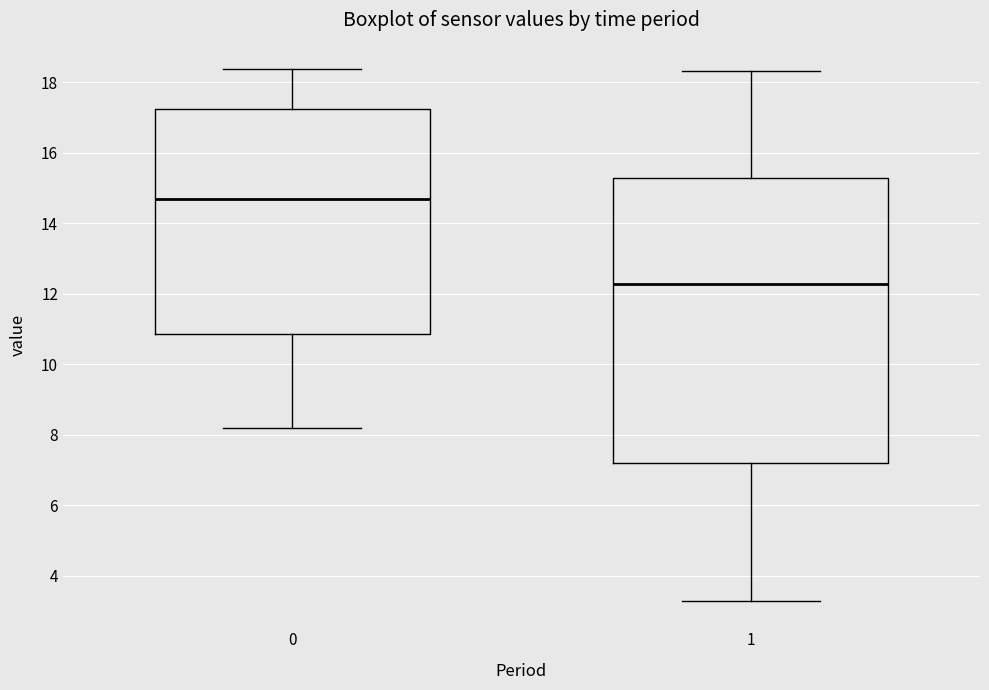

Which box's median line is the highest?

0